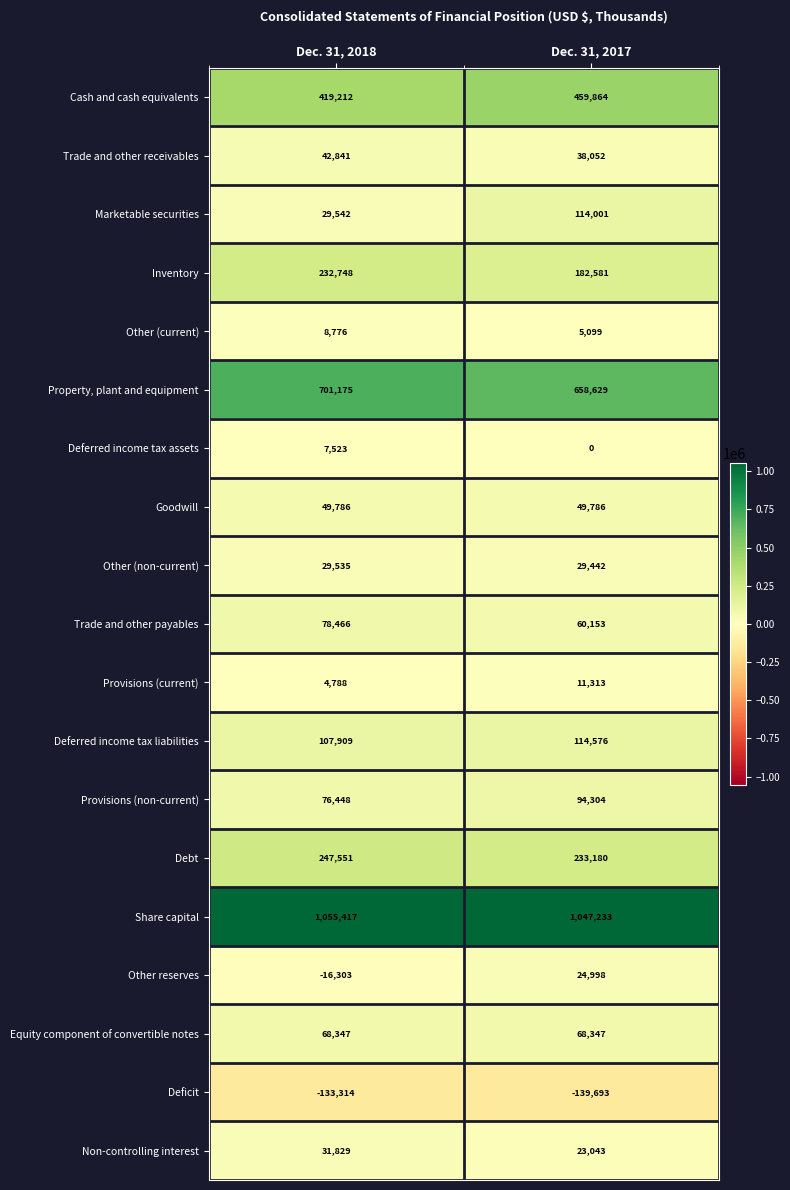

Which label corresponds to the smallest value in the chart?

Dec. 31, 2017